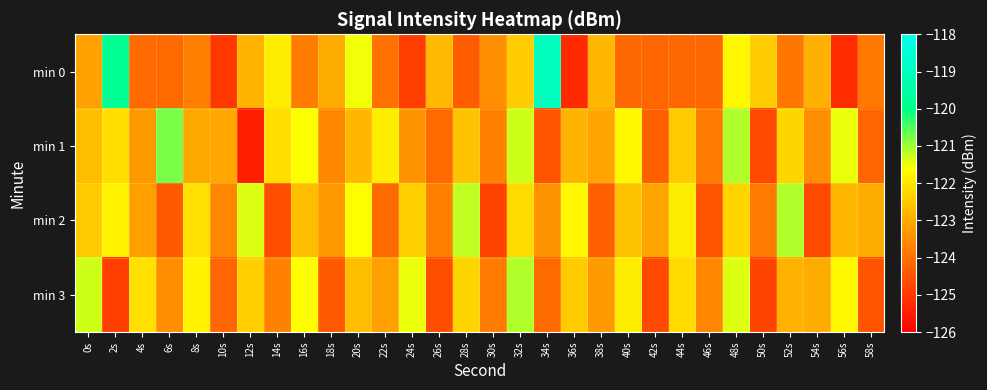

How many categories are shown in the chart?

30